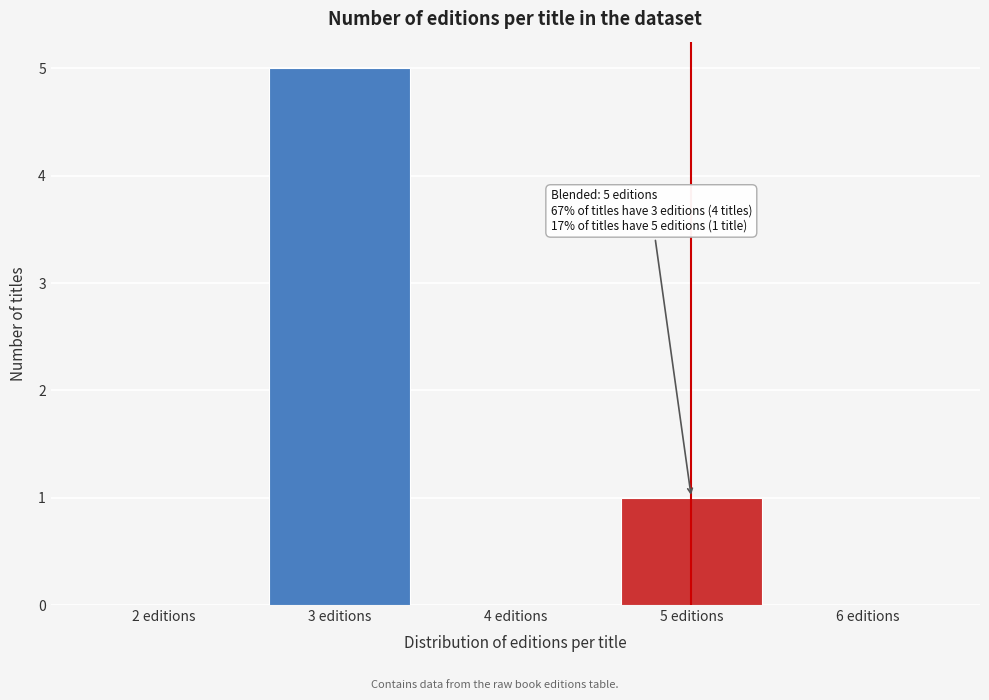

Reading left to right, list all the values displayed in this chart.

2 editions=0	3 editions=5	4 editions=0	5 editions=1	6 editions=0